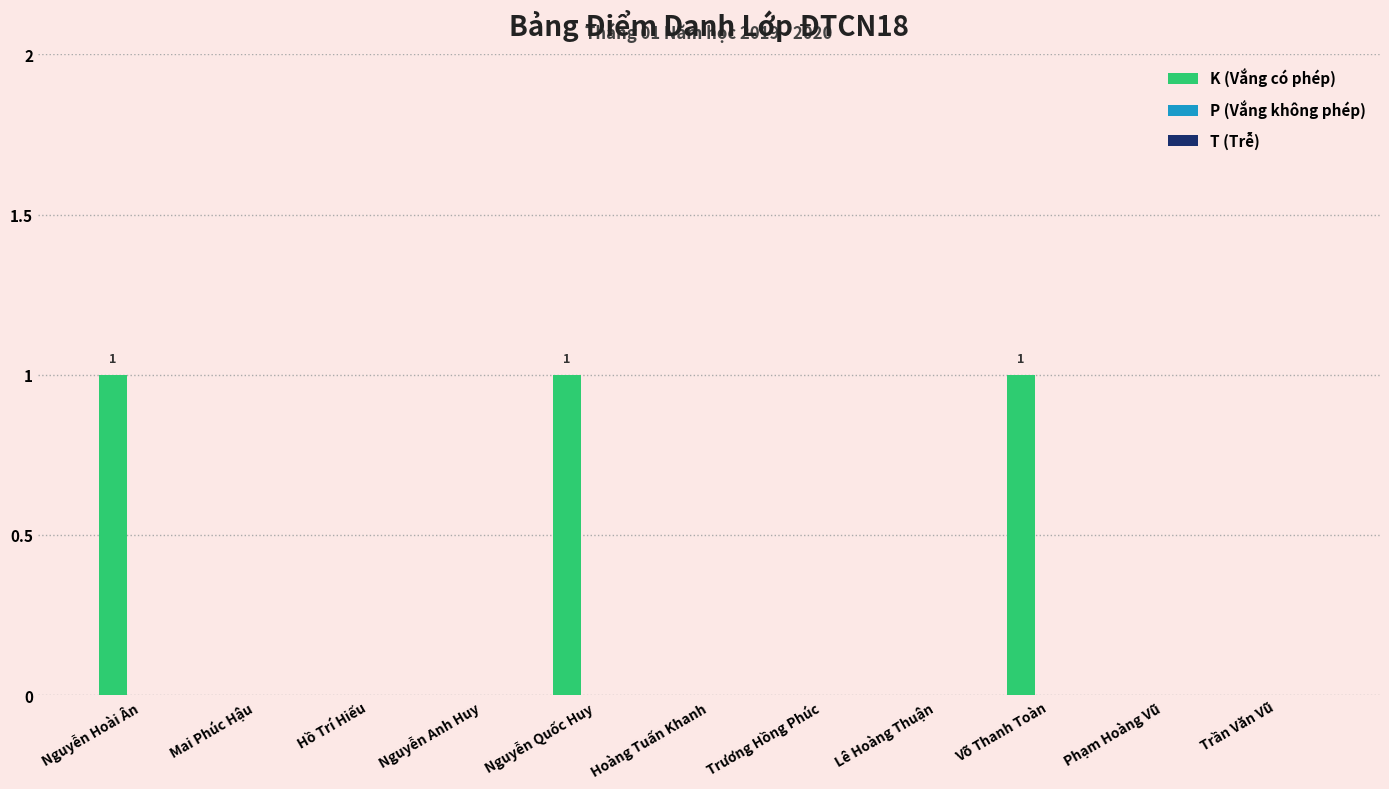

The value at Trương Hồng Phúc is -1. True or false?

False